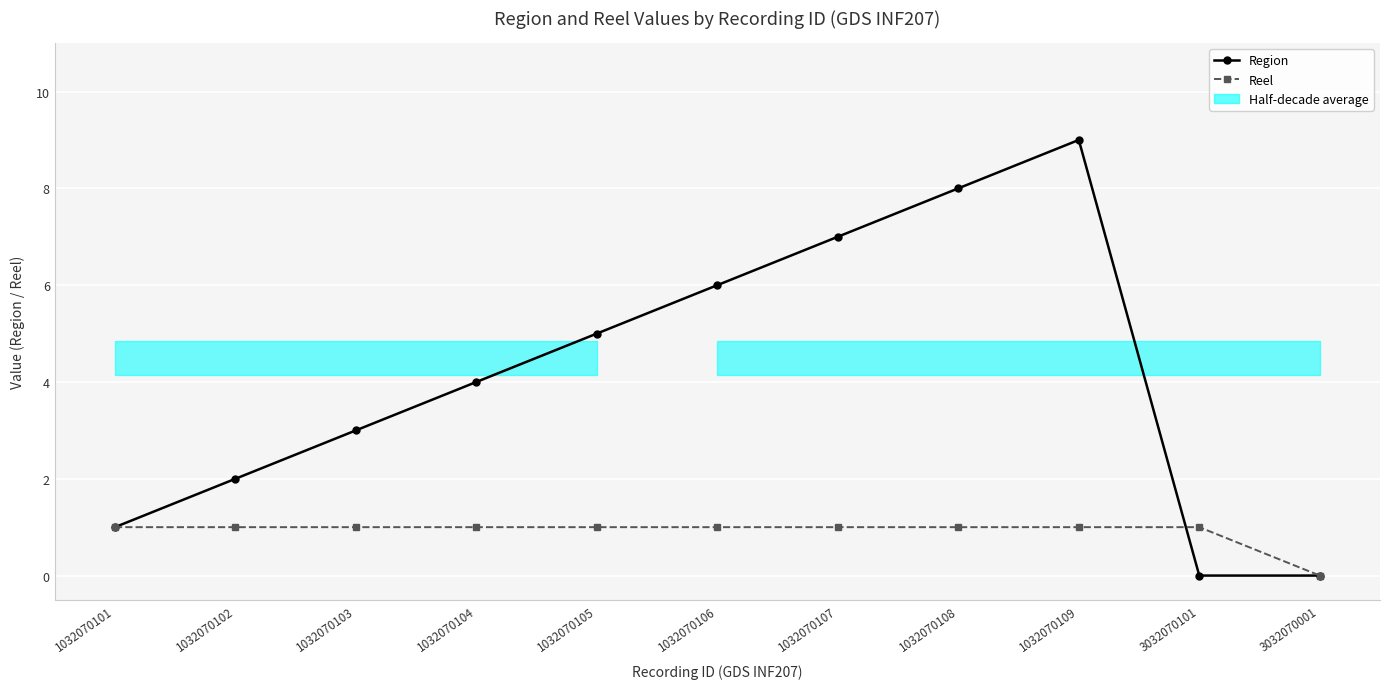

List the series in order of their overall mean, lowest first.

Reel, Region